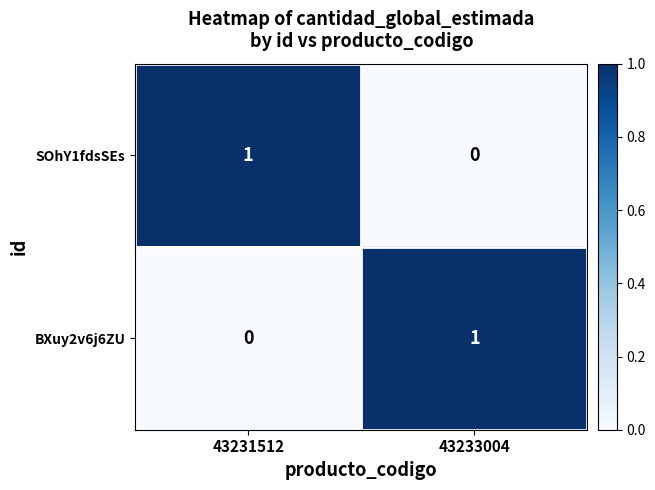

Is it true that SOhY1fdsSEs equals 0 at 43233004?

True